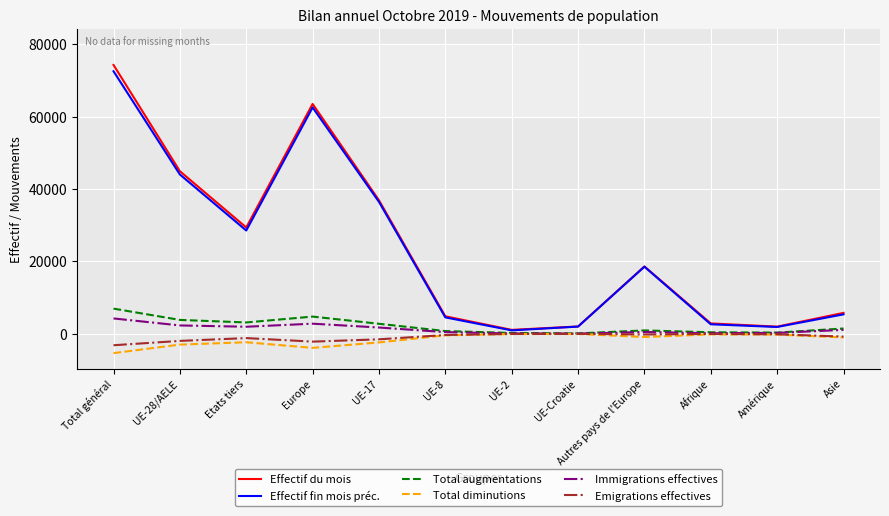

What are all the series names shown in the legend?

Effectif du mois, Effectif fin mois préc., Total augmentations, Total diminutions, Immigrations effectives, Emigrations effectives